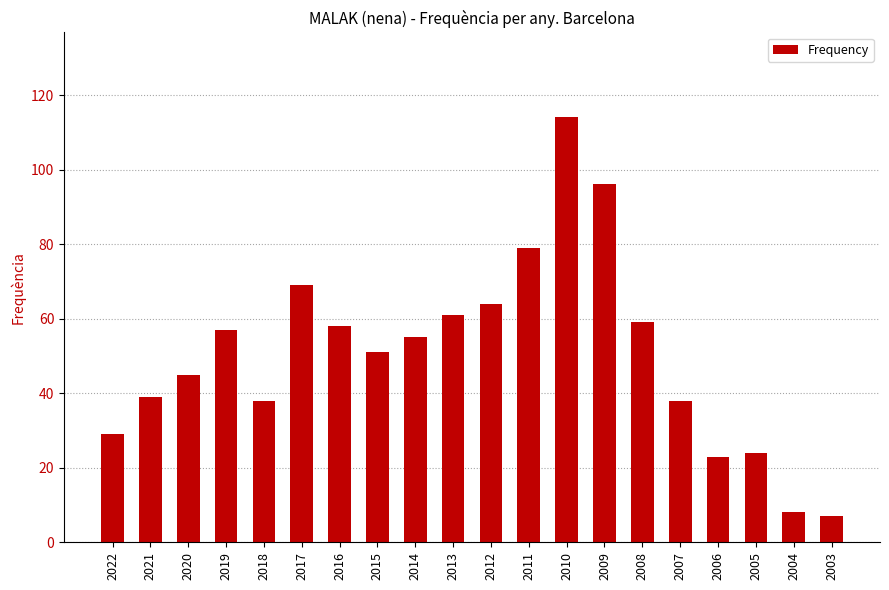

Reading left to right, list all the values displayed in this chart.

2022=29	2021=39	2020=45	2019=57	2018=38	2017=69	2016=58	2015=51	2014=55	2013=61	2012=64	2011=79	2010=114	2009=96	2008=59	2007=38	2006=23	2005=24	2004=8	2003=7